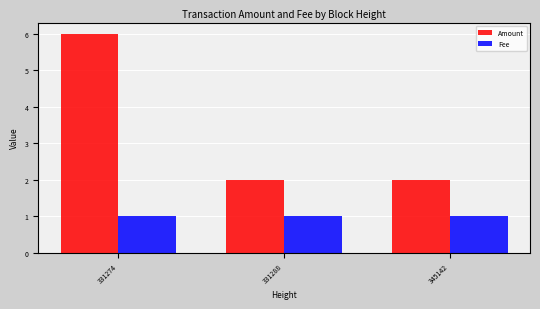

The Fee series shows 0.5 at 345142. True or false?

False